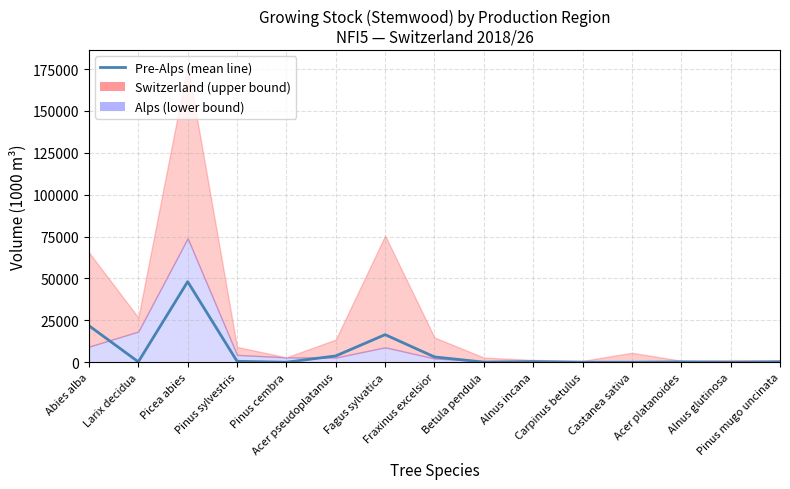

What value does the data have at Fagus sylvatica, to the nearest 10?

16460